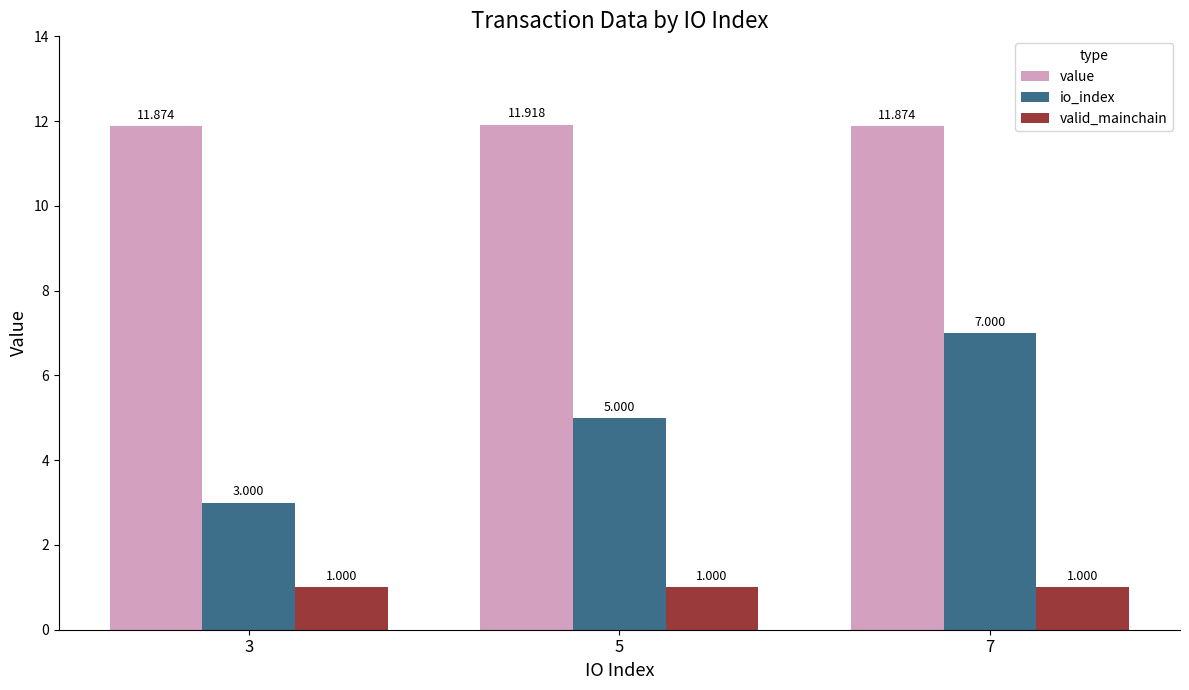

Which series has the widest spread of values?

io_index